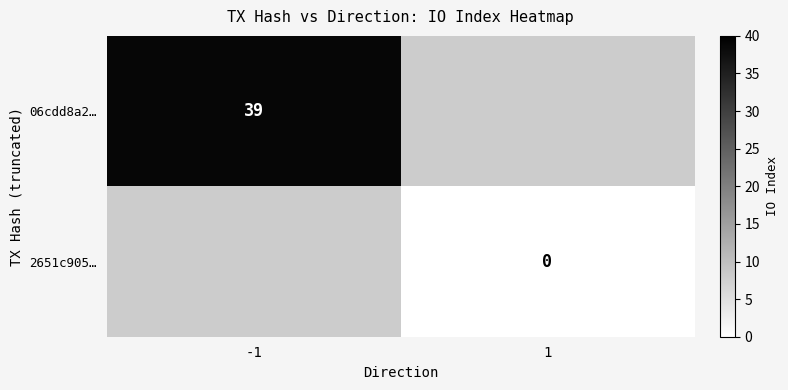

How many categories are shown in the chart?

2